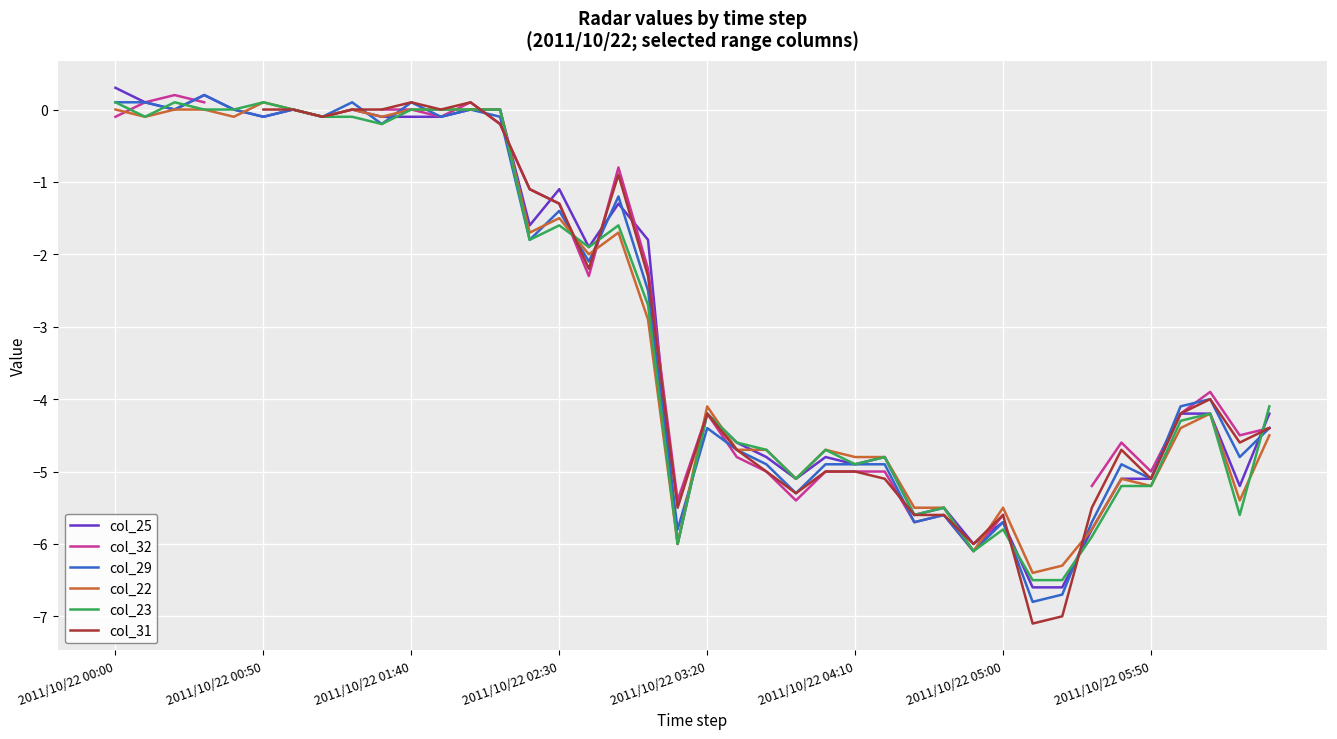

What is the maximum value for col_25?

0.3